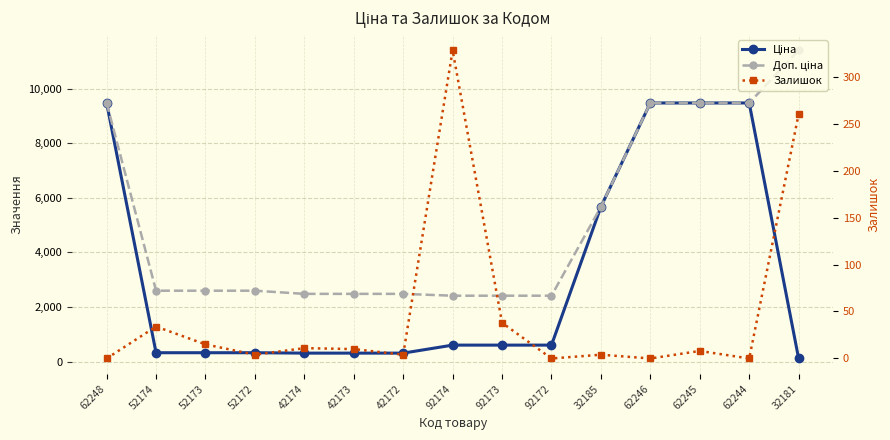

What is the average value of the Залишок series?

47.7